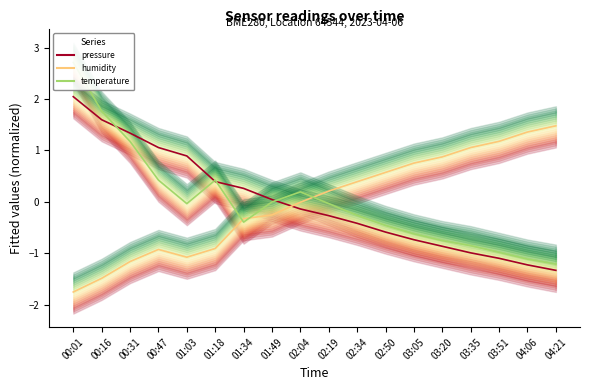

Reading left to right, extract all data points from this chart.

pressure: 00:01=2.0	00:16=1.6	00:31=1.3	00:47=1.1	01:03=0.9	01:18=0.4	01:34=0.3	01:49=0.0	02:04=-0.1	02:19=-0.3	02:34=-0.4	02:50=-0.6	03:05=-0.7	03:20=-0.9	03:35=-1.0	03:51=-1.1	04:06=-1.2	04:21=-1.3
humidity: 00:01=-1.7	00:16=-1.5	00:31=-1.2	00:47=-0.9	01:03=-1.1	01:18=-0.9	01:34=-0.3	01:49=-0.3	02:04=-0.0	02:19=0.2	02:34=0.4	02:50=0.6	03:05=0.8	03:20=0.9	03:35=1.1	03:51=1.2	04:06=1.4	04:21=1.5
temperature: 00:01=2.7	00:16=1.8	00:31=1.2	00:47=0.4	01:03=-0.0	01:18=0.4	01:34=-0.4	01:49=0.0	02:04=0.2	02:19=-0.0	02:34=-0.3	02:50=-0.5	03:05=-0.6	03:20=-0.8	03:35=-0.8	03:51=-1.0	04:06=-1.1	04:21=-1.2